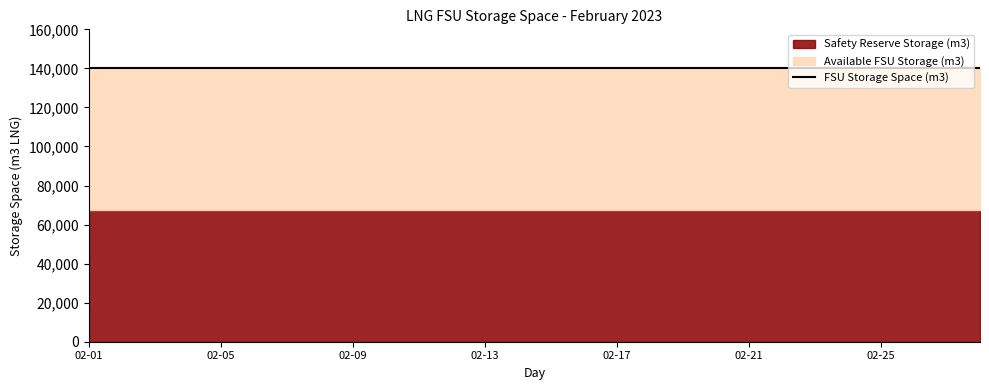

What is the smallest value displayed?

67222.9